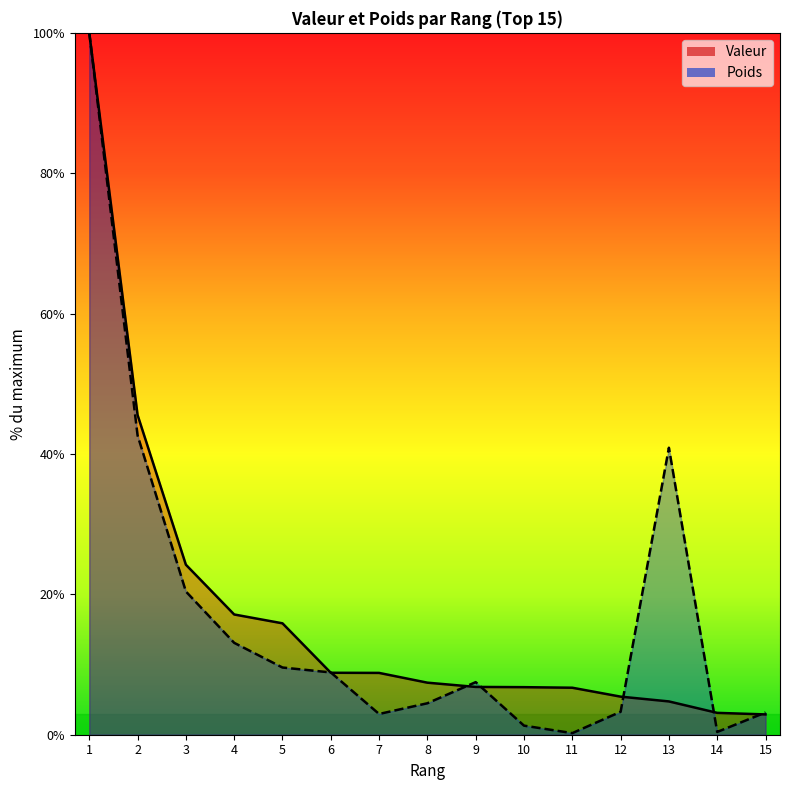

What is the value of the Poids point at the 2nd from the left?

42.7